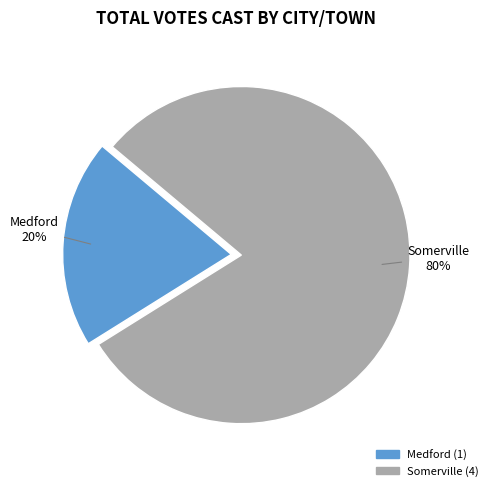

Do Medford and Somerville together represent more than half of the pie?

Yes